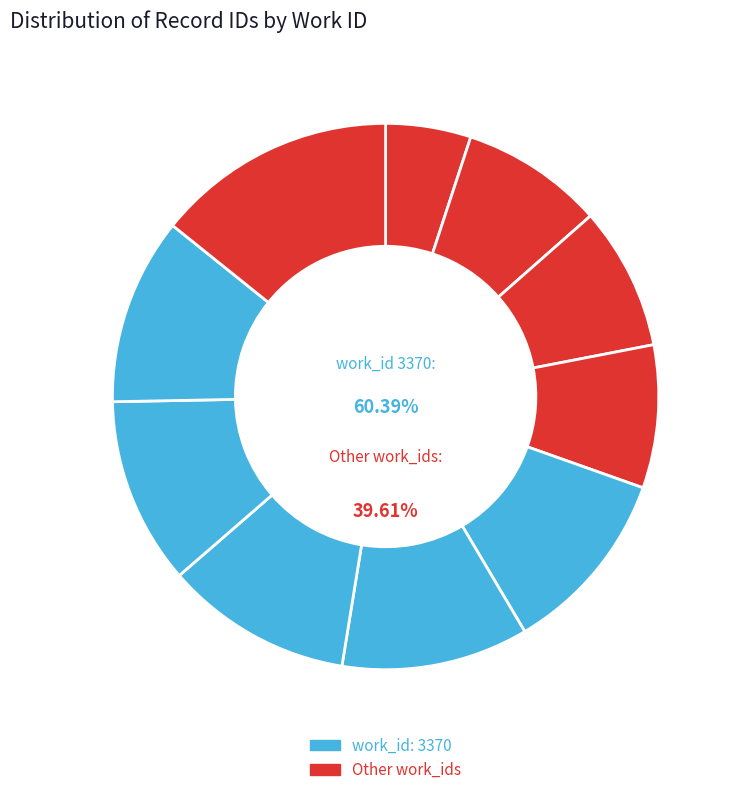

Count the number of slices in the pie.

10